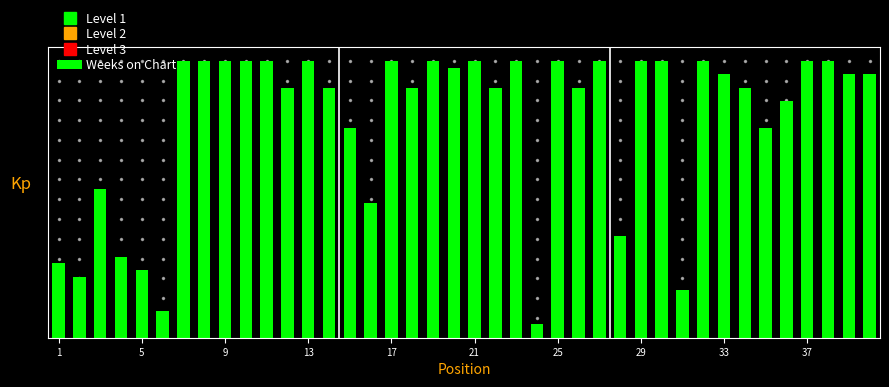

Reading right to left, extract all data points from this chart.

39	39	41	41	35	31	37	39	41	7	41	41	15	41	37	41	2	41	37	41	40	41	37	41	20	31	37	41	37	41	41	41	41	41	4	10	12	22	9	11